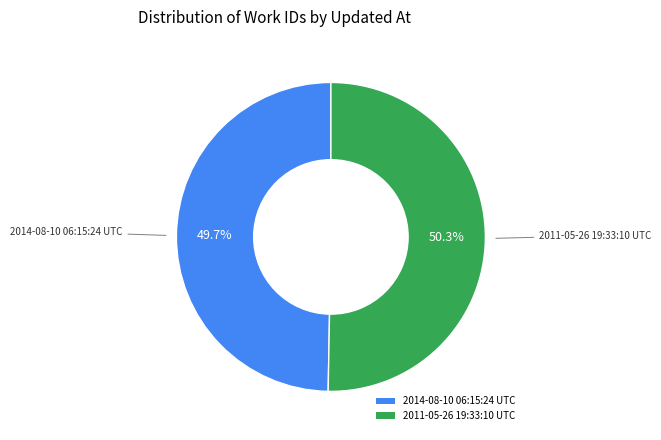

What is the smallest slice in the pie chart?

2014-08-10 06:15:24 UTC